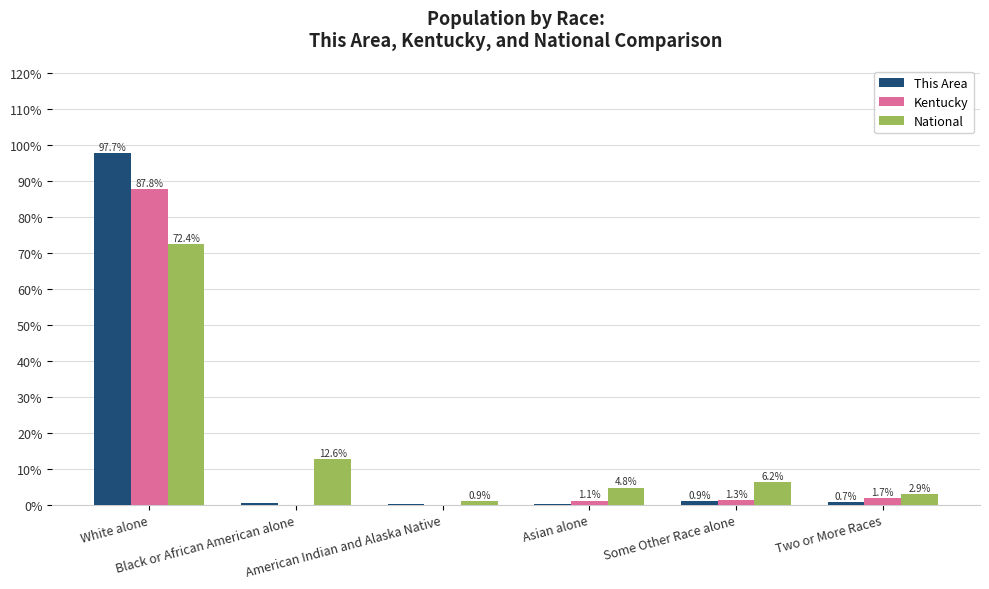

How many data points in National are above 6?

3